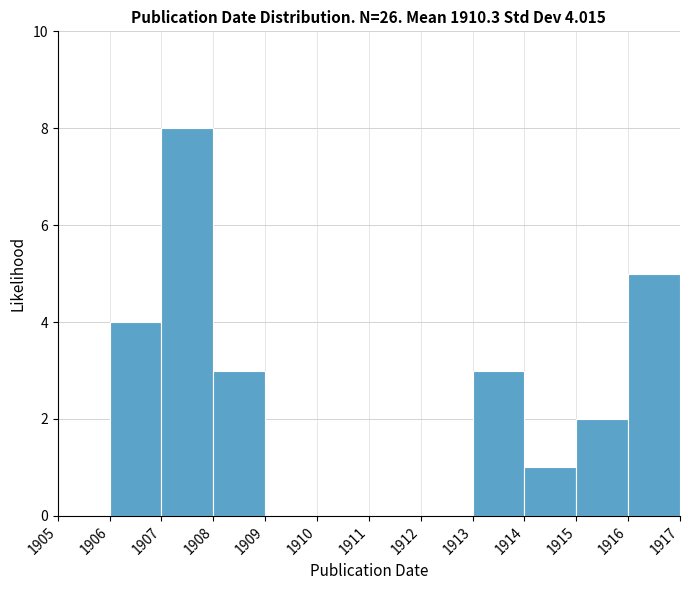

Over which range of the x-axis is the bar tallest?

1907 to 1908